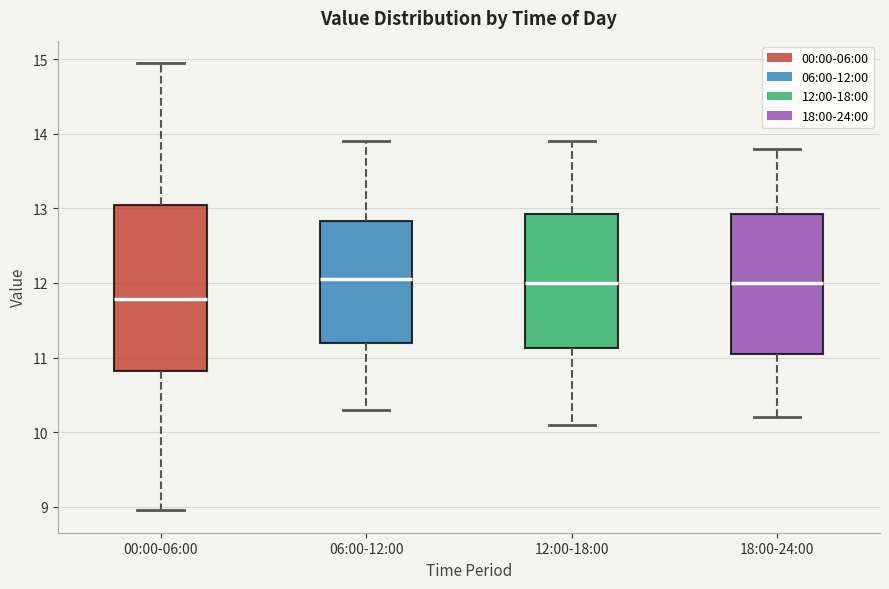

Where does the upper whisker of the box for 12:00-18:00 end on the y-axis? The values are not printed on the chart, so give them approximately, as read against the axis.

13.9